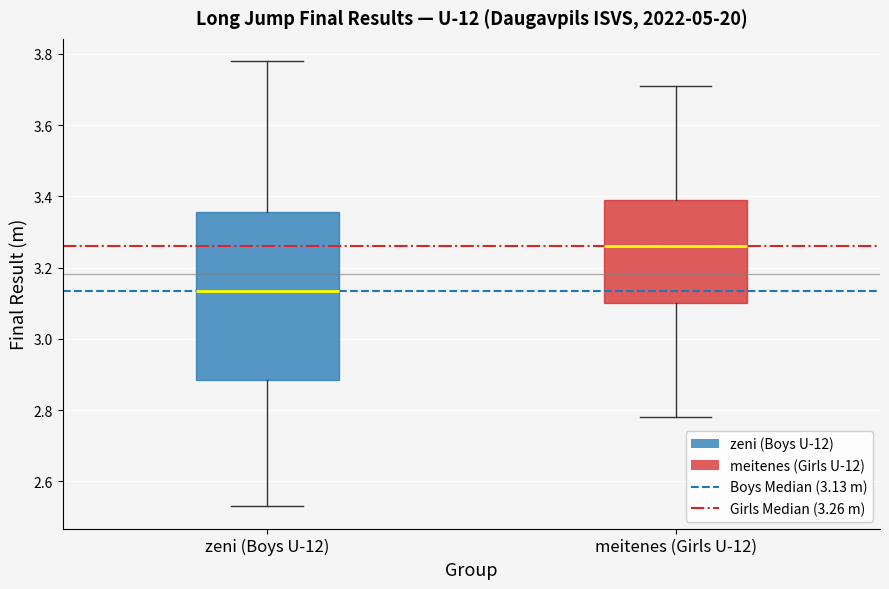

Comparing the boxes themselves (not the whiskers), which one is the tallest?

zeni (Boys U-12)